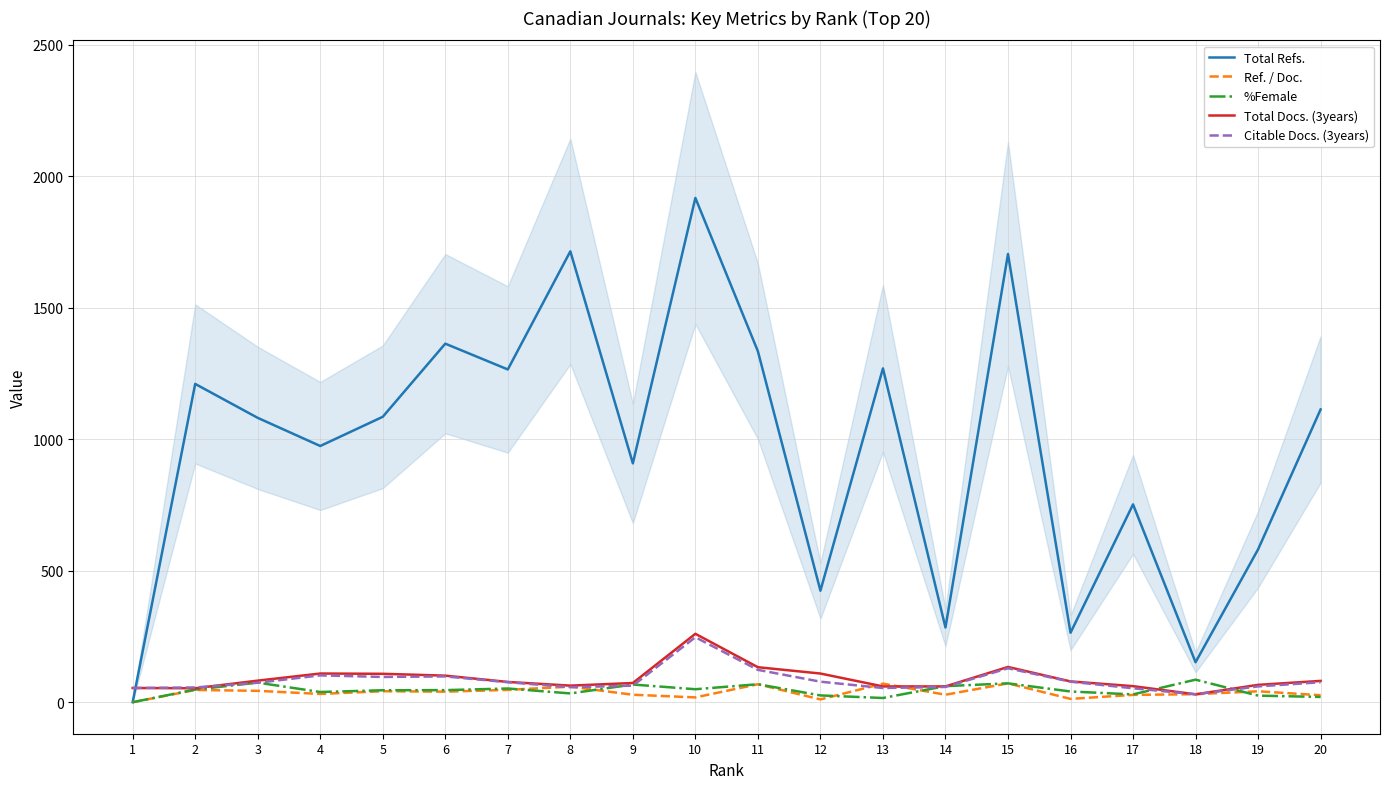

In Total Docs. (3years), how many points are higher than both neighbors (excluding endpoints)?

3